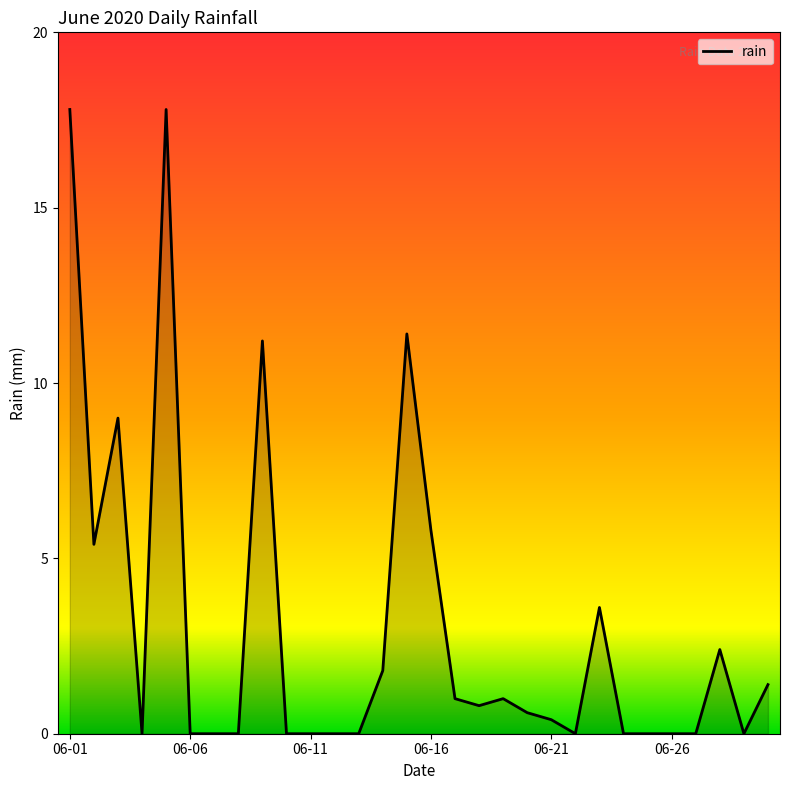

What is the greatest value displayed?

17.8